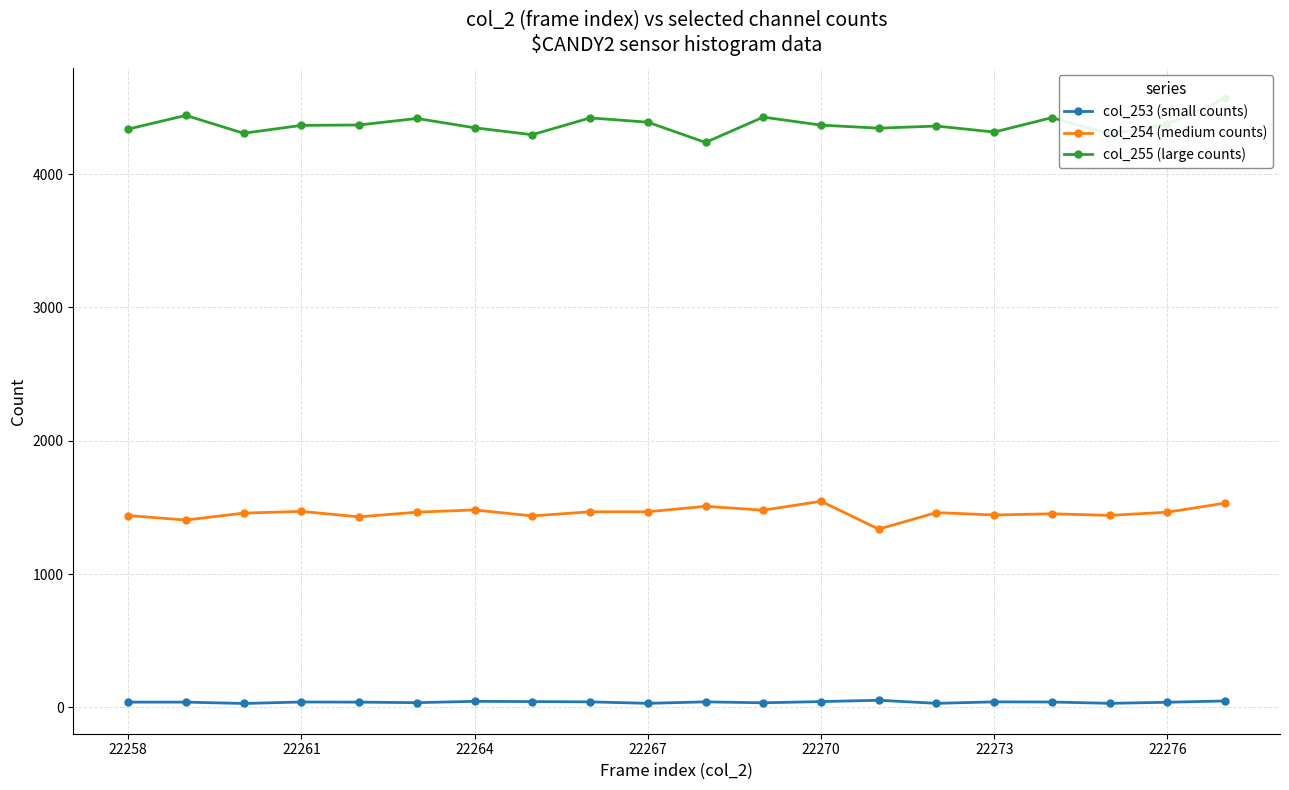

In col_255 (large counts), how many points are lower than both neighbors (excluding endpoints)?

6